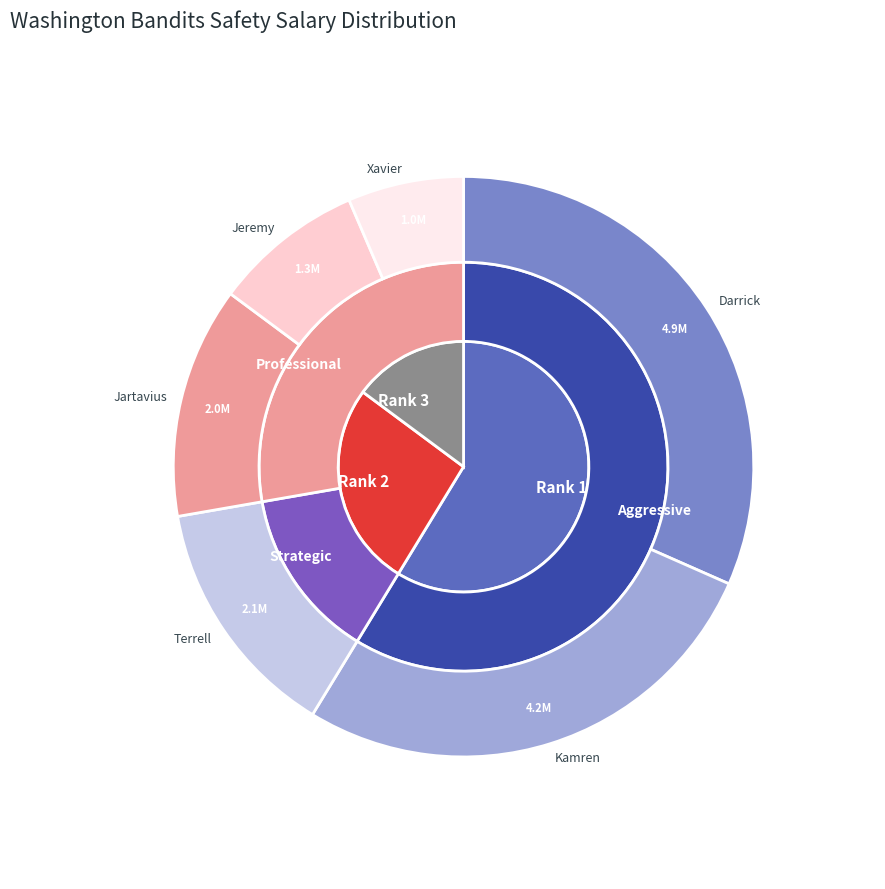

True or false: Jeremy accounts for 8% of the total.

True